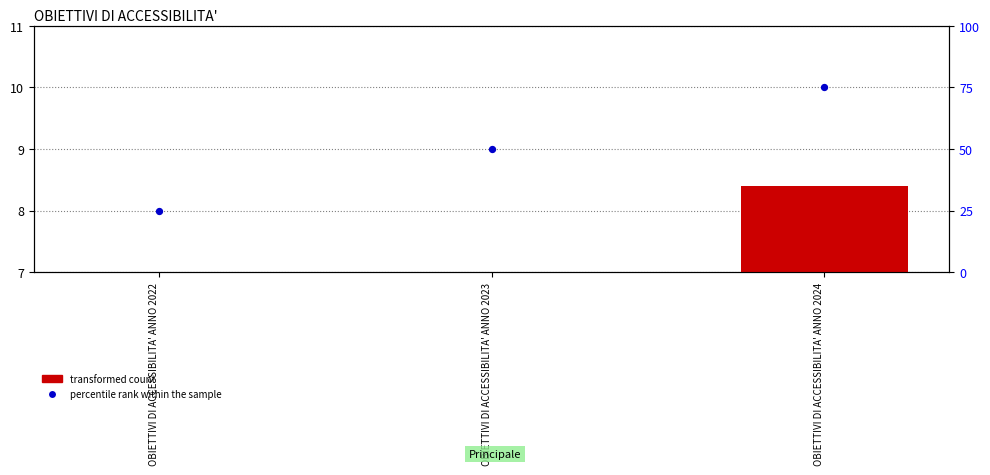

At how many categories does at least one series exceed 42?

2